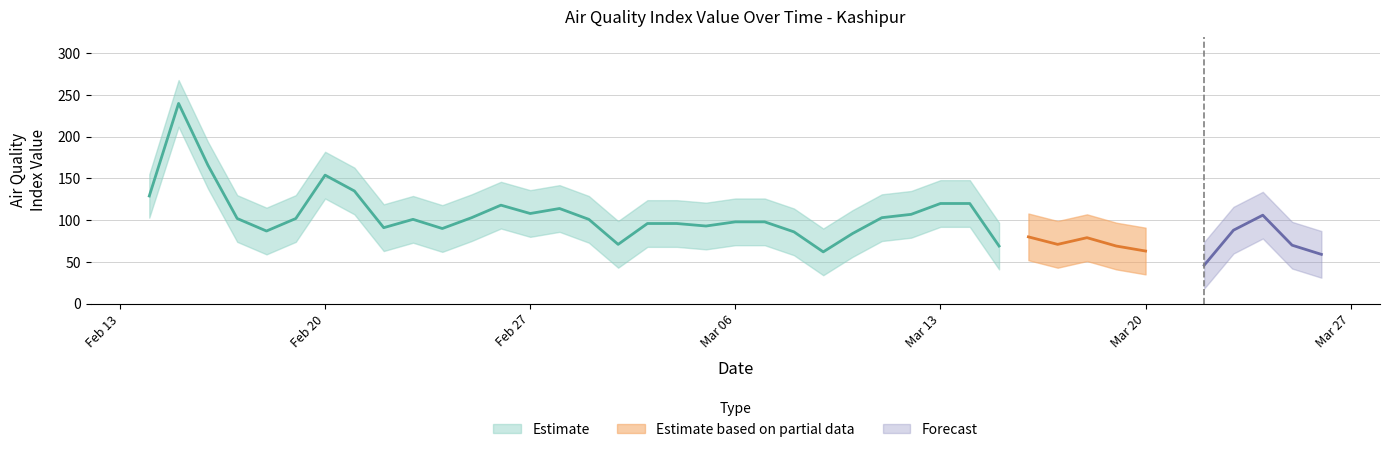

At 2023-03-16, list the series in order from largest to smallest.

Index Value upper, Index Value, Index Value lower